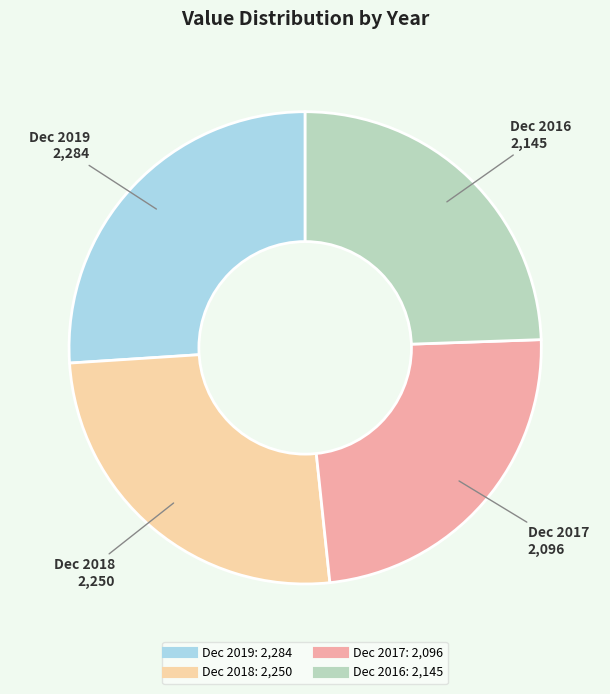

What is the smallest slice in the pie chart?

Dec 2017